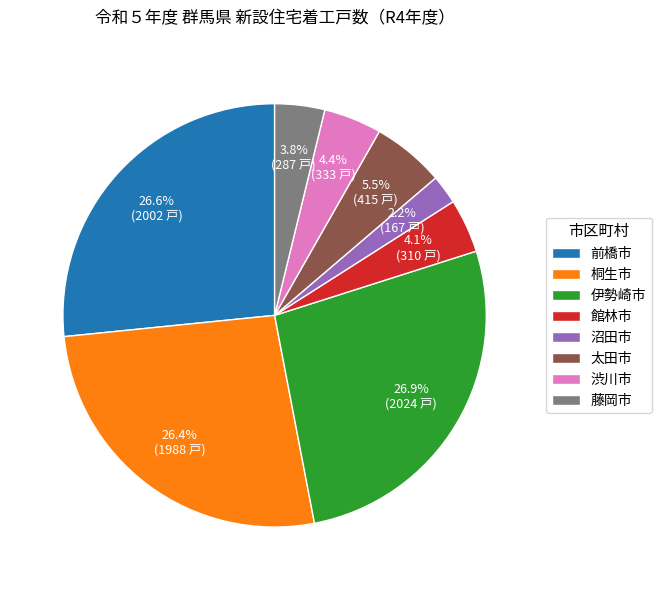

Between 前橋市 and 渋川市, which is larger?

前橋市